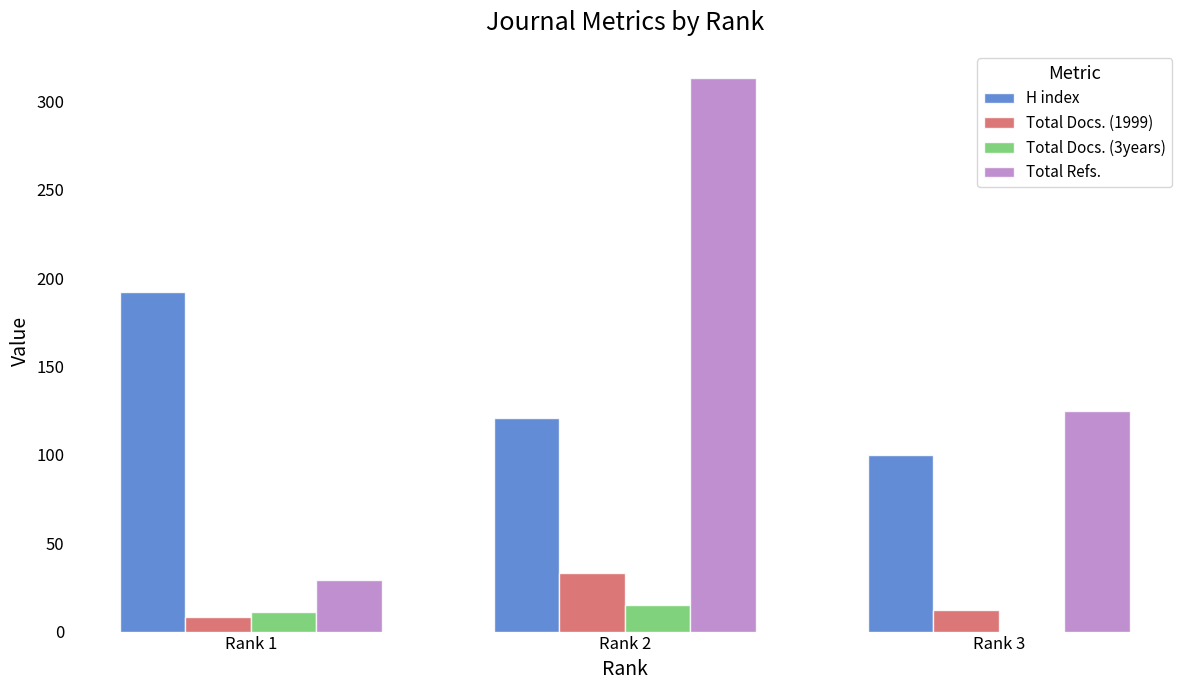

How many series are shown in this chart?

4